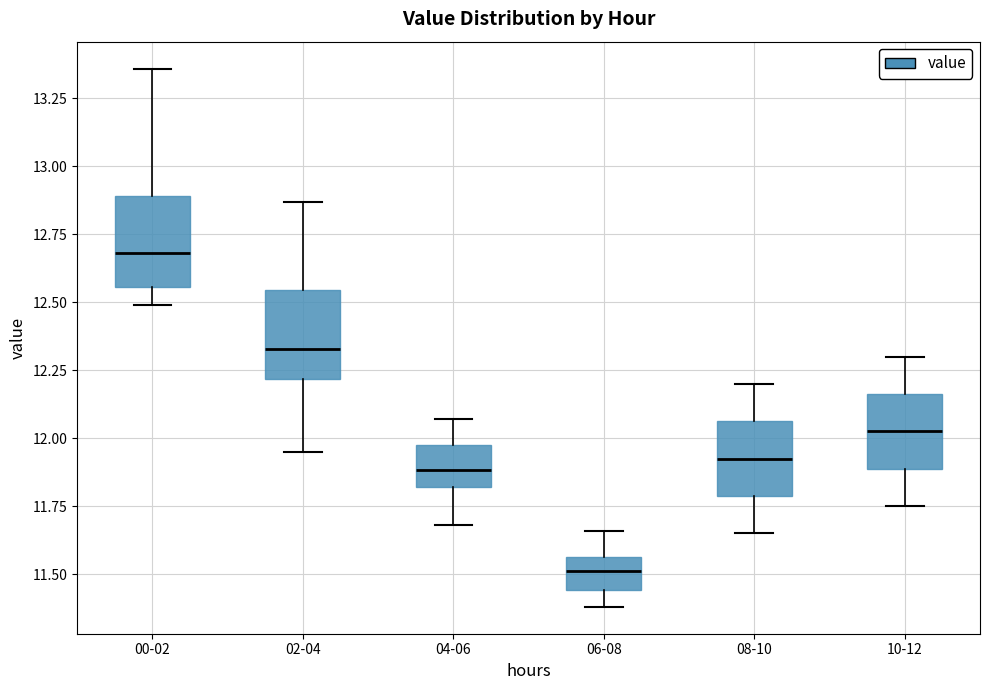

Which box's median line is the lowest?

06-08